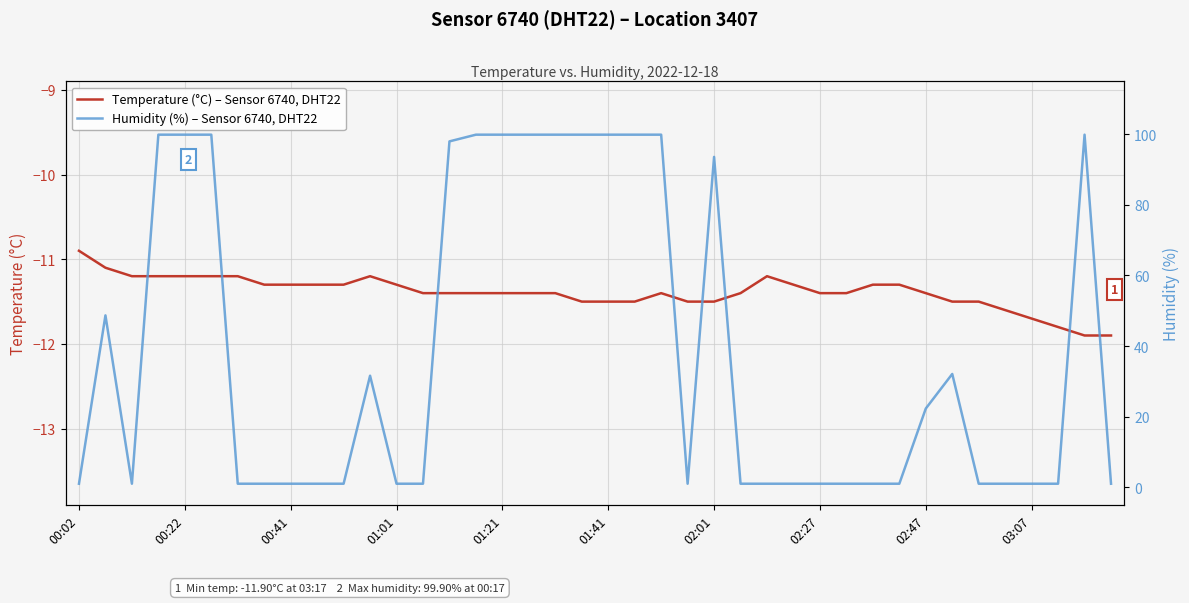

At which label does Temperature (°C) – Sensor 6740, DHT22 first exceed -11?

00:02